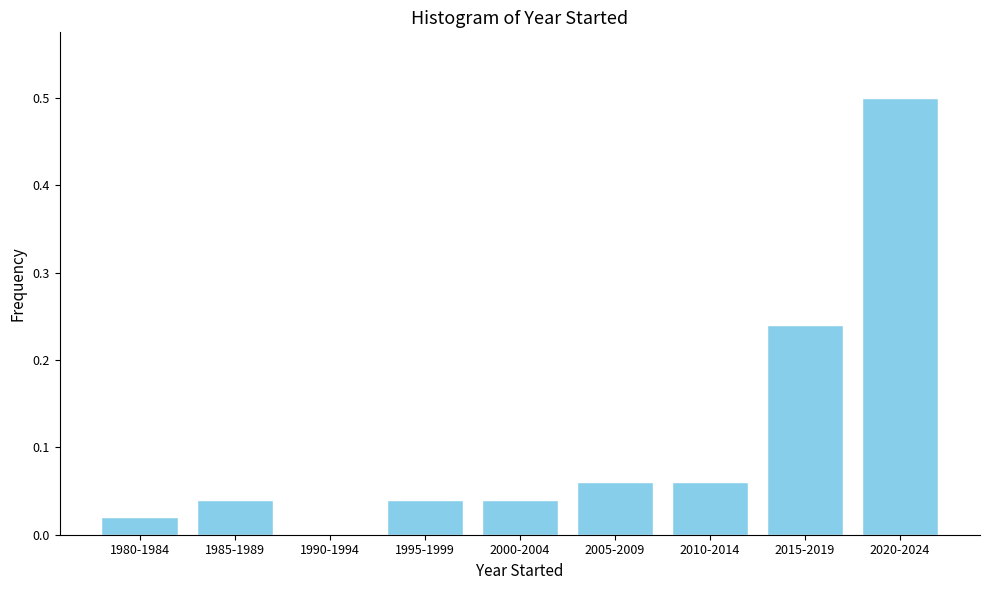

At which category does the chart reach its peak across all series?

2020-2024